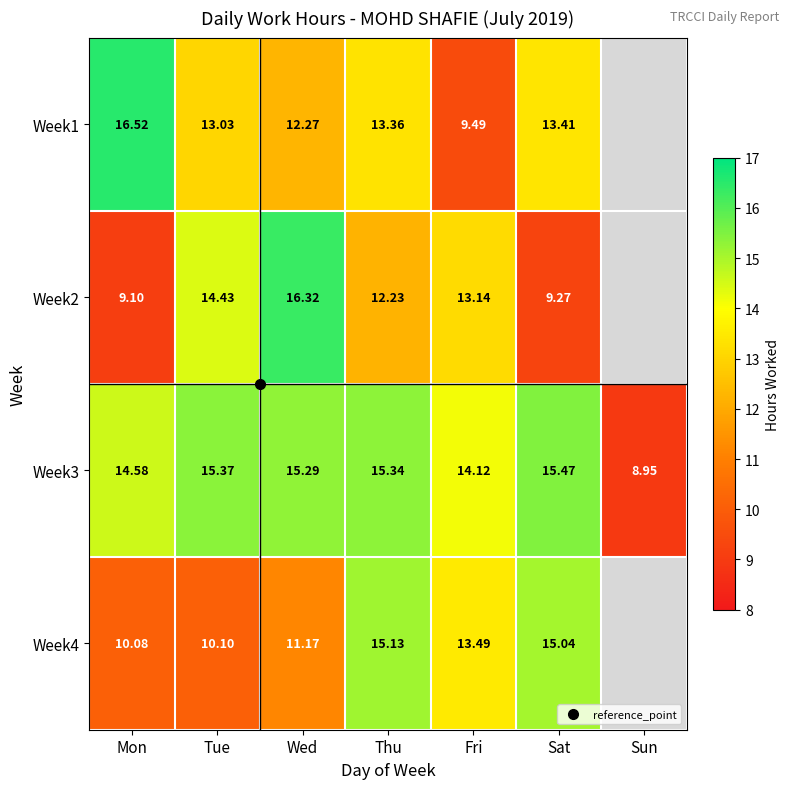

At which label does Week4 first exceed 13?

Thu